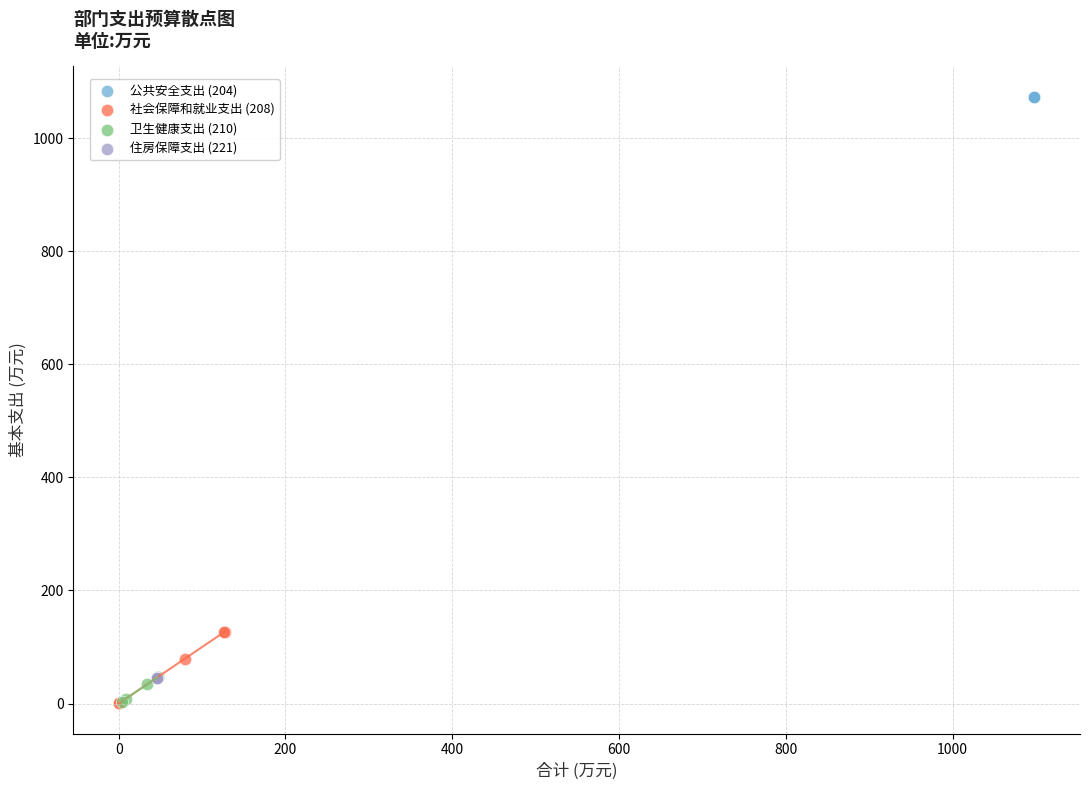

Which series reaches the maximum Y coordinate?

公共安全支出 (204)